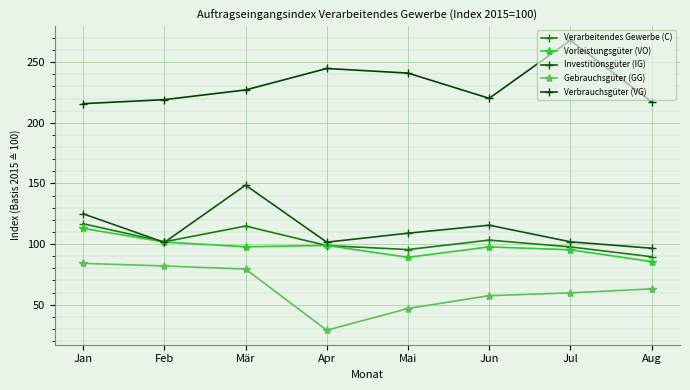

What is the label of the 5th point from the left?

Mai